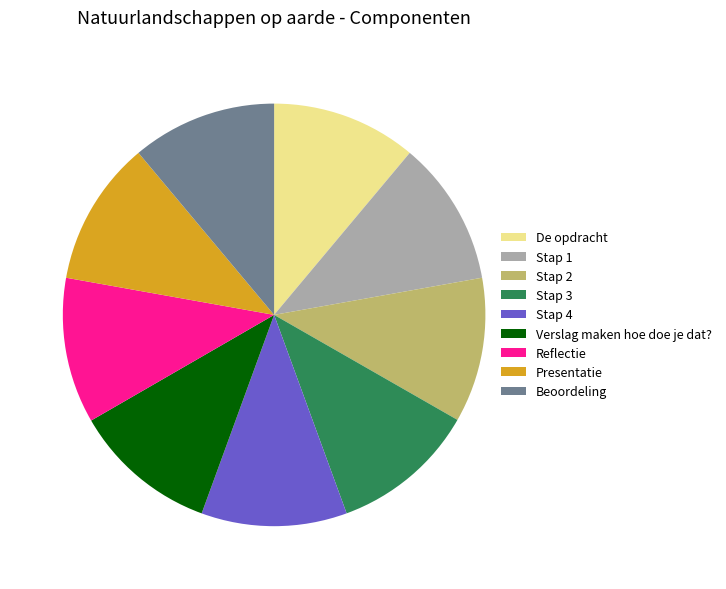

Count the number of slices in the pie.

9